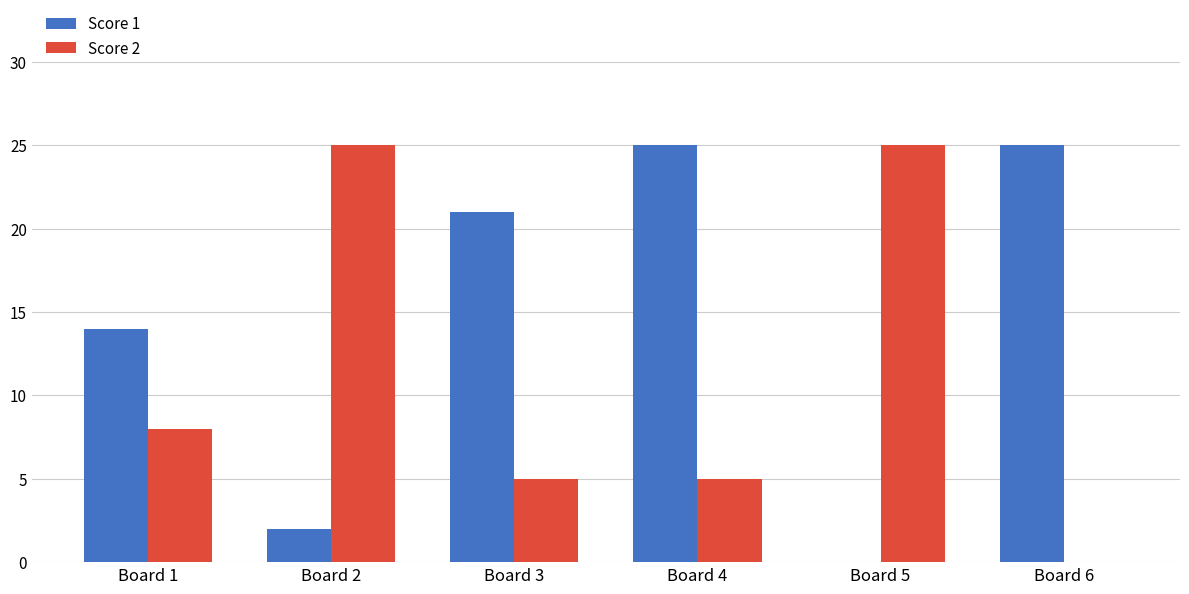

Where is Score 1 nearest to the value 12?

Board 1